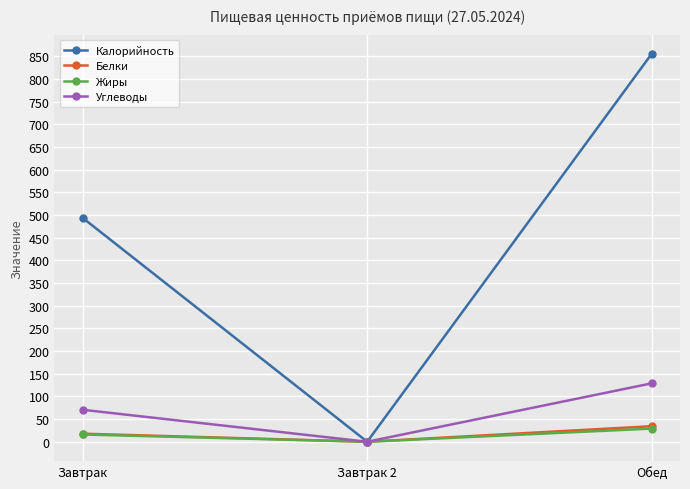

How many lines are shown in the chart?

4